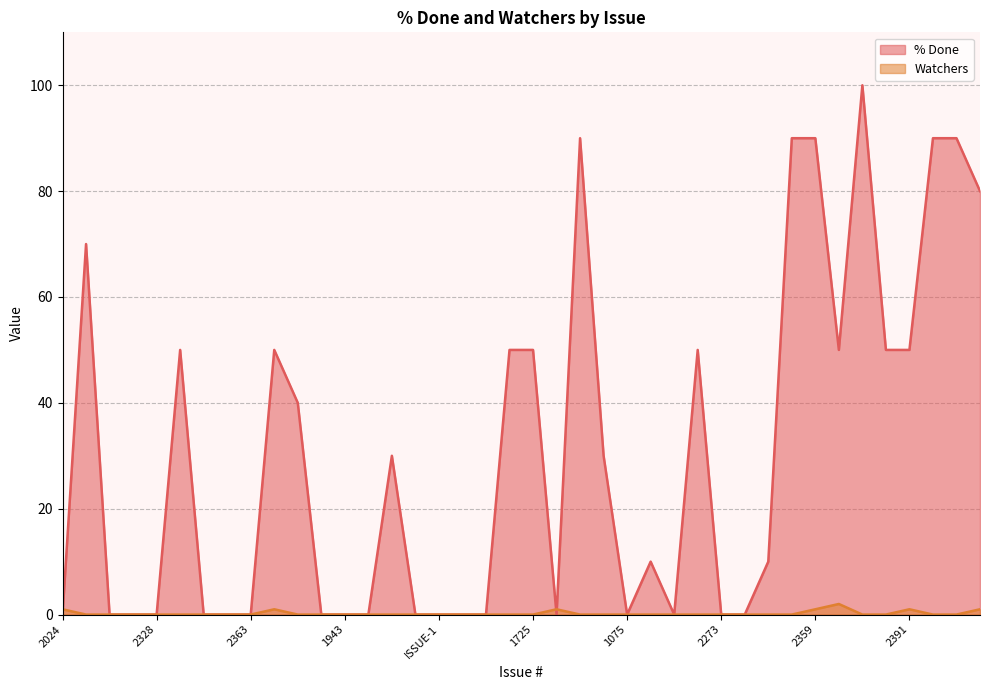

How many lines are shown in the chart?

2